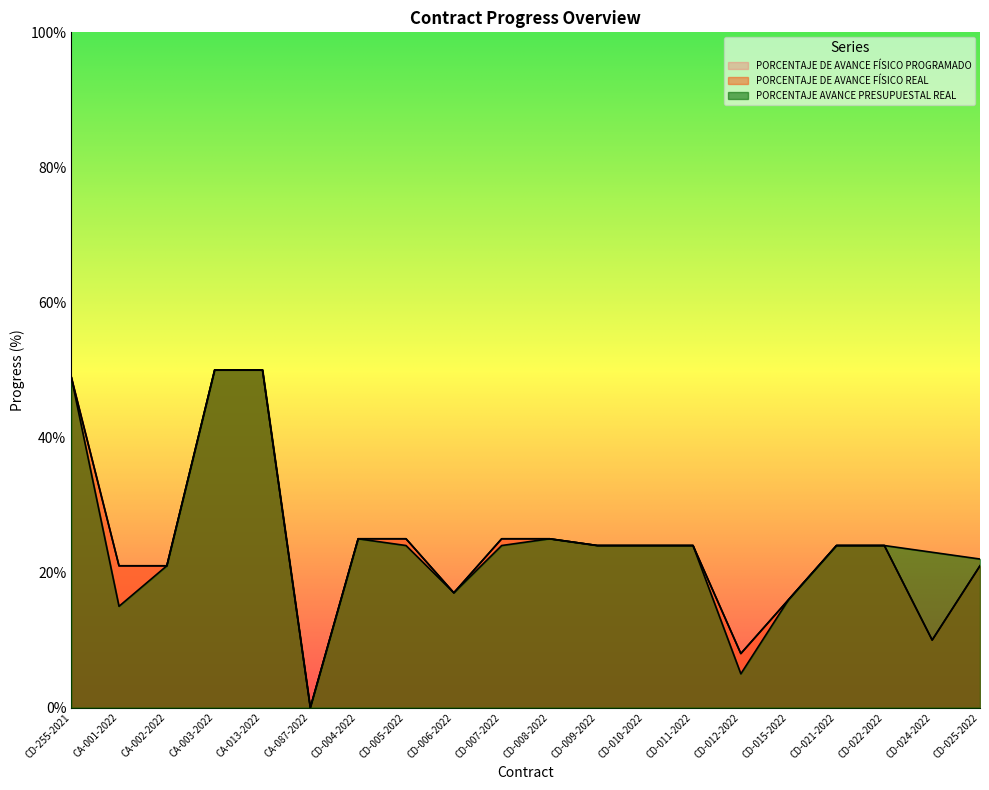

What is the difference between the maximum and minimum values in the PORCENTAJE AVANCE PRESUPUESTAL REAL series?

50